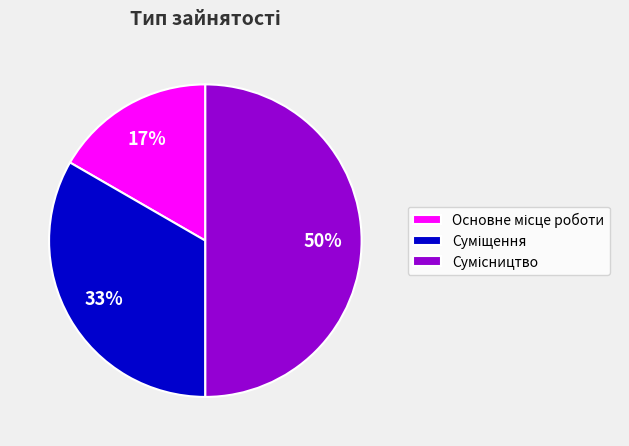

Count the number of slices in the pie.

3